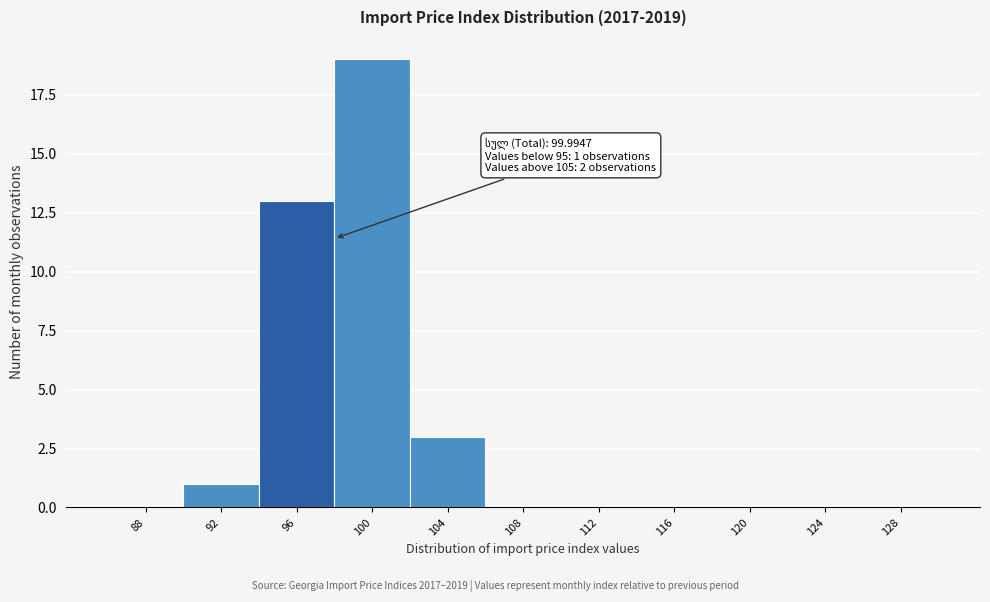

Reading left to right, what are all the values shown in this chart?

88=0	92=1	96=13	100=19	104=3	108=0	112=0	116=0	120=0	124=0	128=0